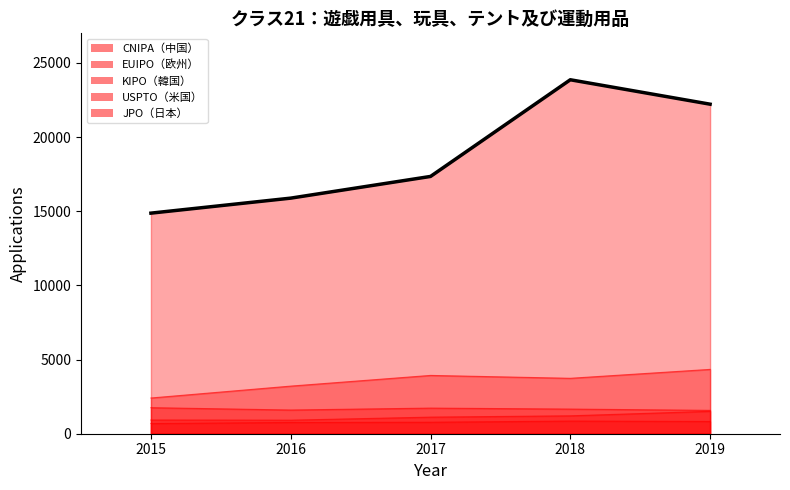

Which series has the widest spread of values?

CNIPA（中国）